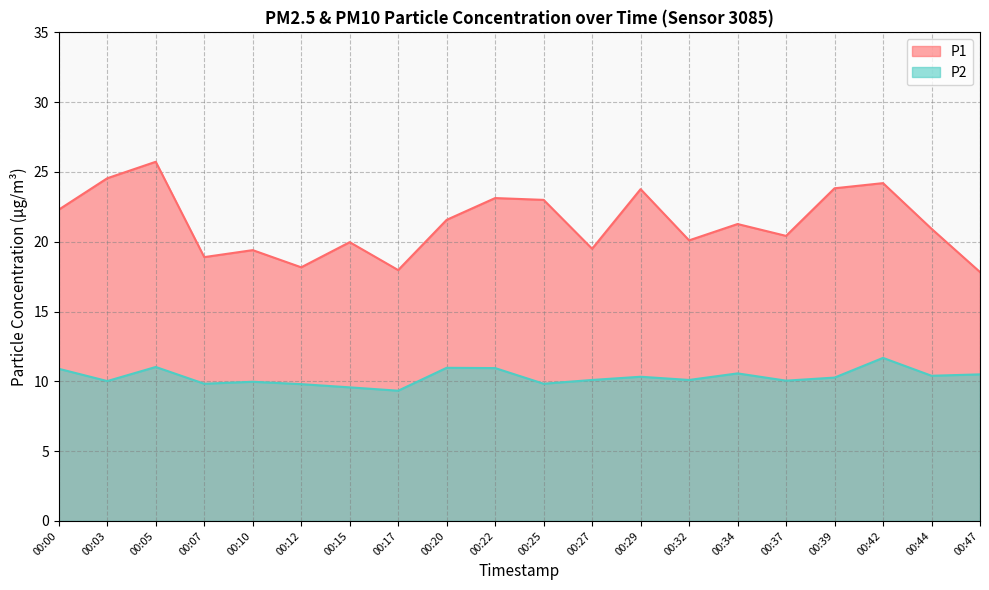

What is the sum of all P2 values?

206.2